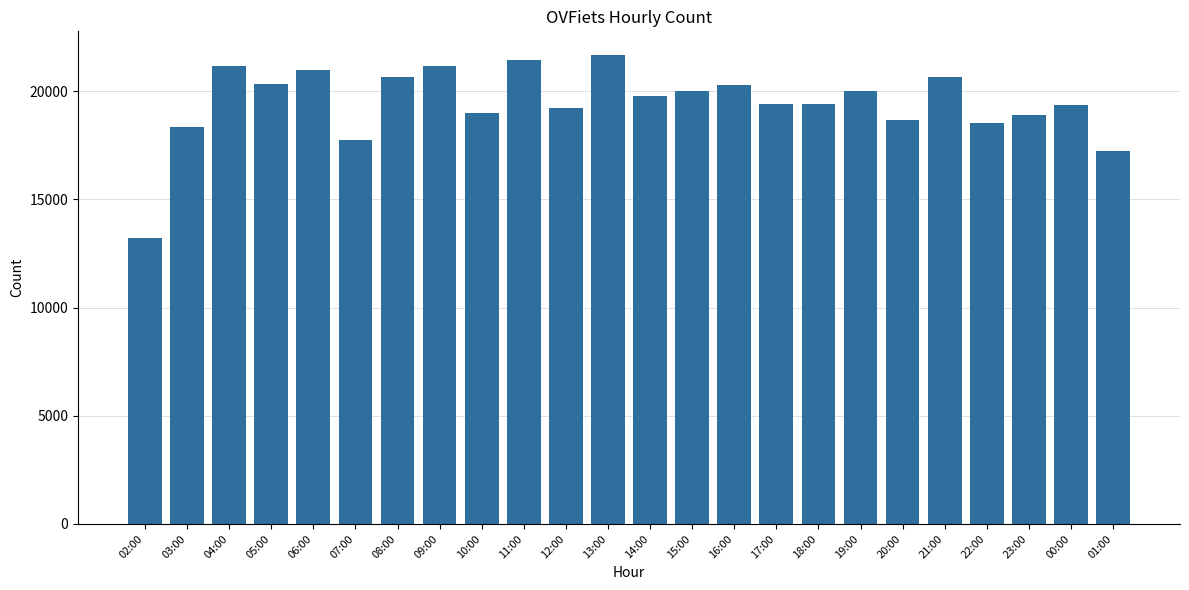

The chart shows a value of 20685 at 08:00. True or false?

True